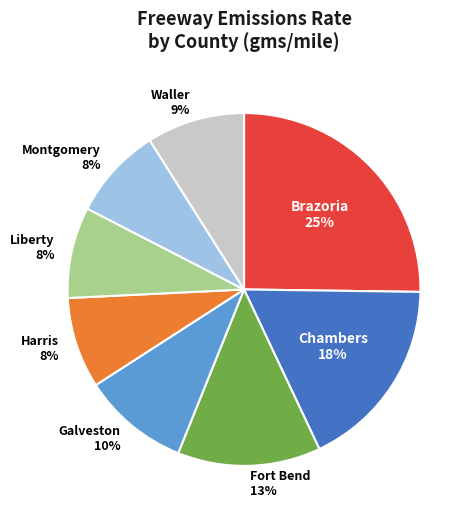

Which has a higher value, Montgomery 8% or Fort Bend 13%?

Fort Bend 13%